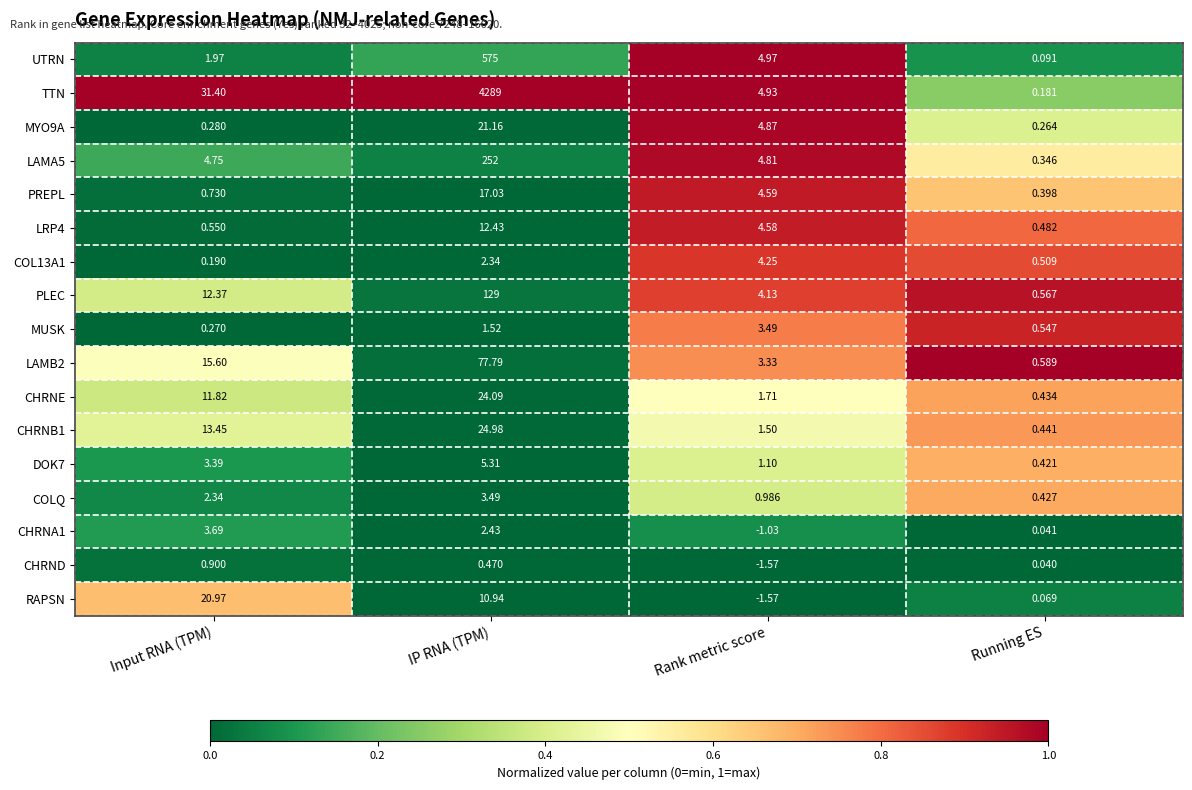

Between Rank metric score and Running ES, which series saw the biggest shift?

UTRN